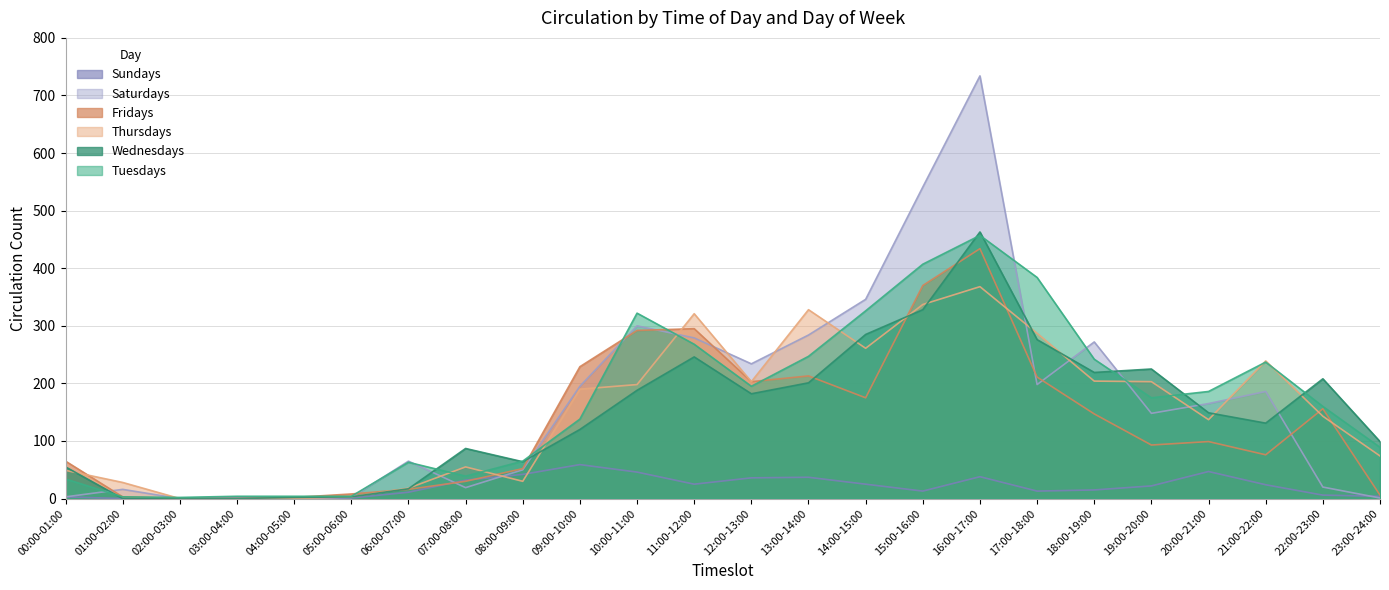

Which category has the lowest value in the Saturdays series?

02:00-03:00